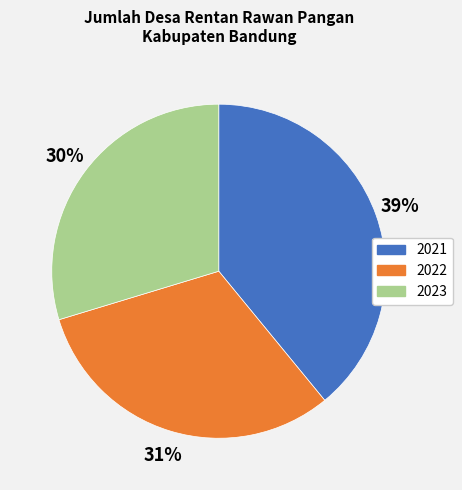

True or false: 2022 accounts for 31% of the total.

True